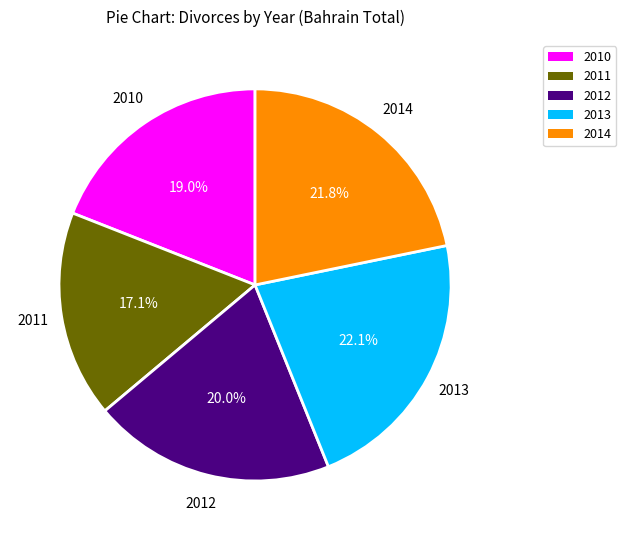

Approximately how many times larger is the value at 2013 compared to 2012?

1.1